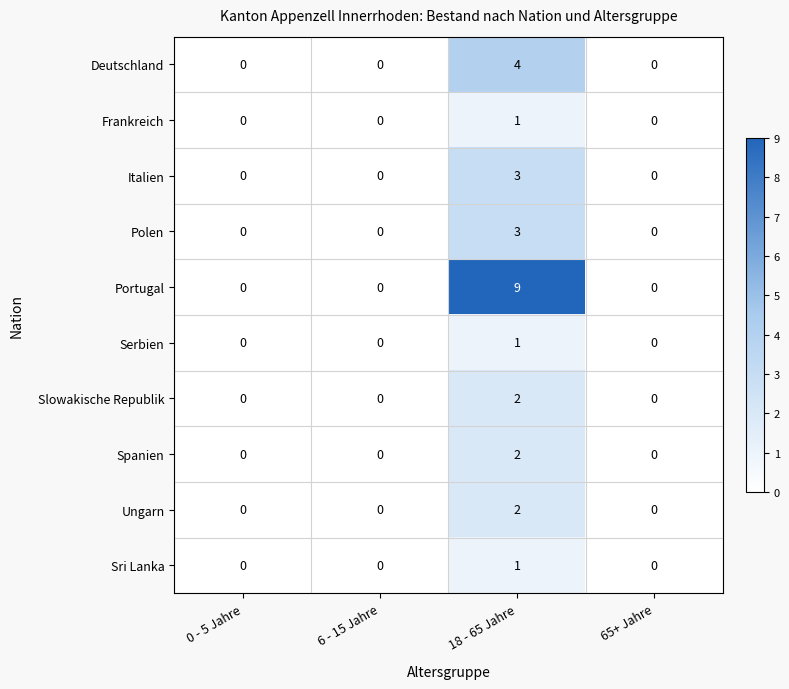

How many Portugal values are between 0 and 9?

4